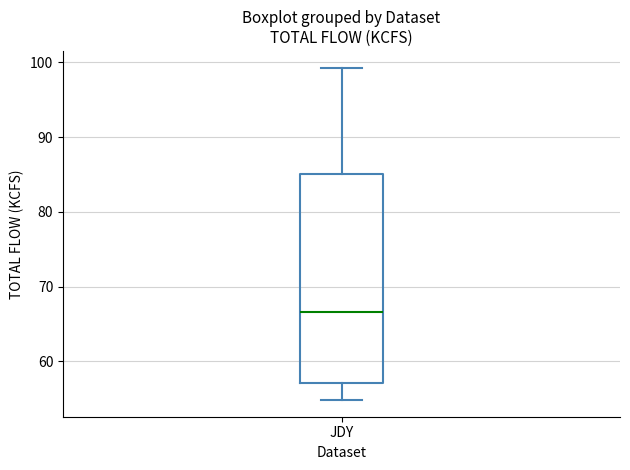

Where does the median line of the box for JDY sit on the y-axis? The values are not printed on the chart, so give them approximately, as read against the axis.

67